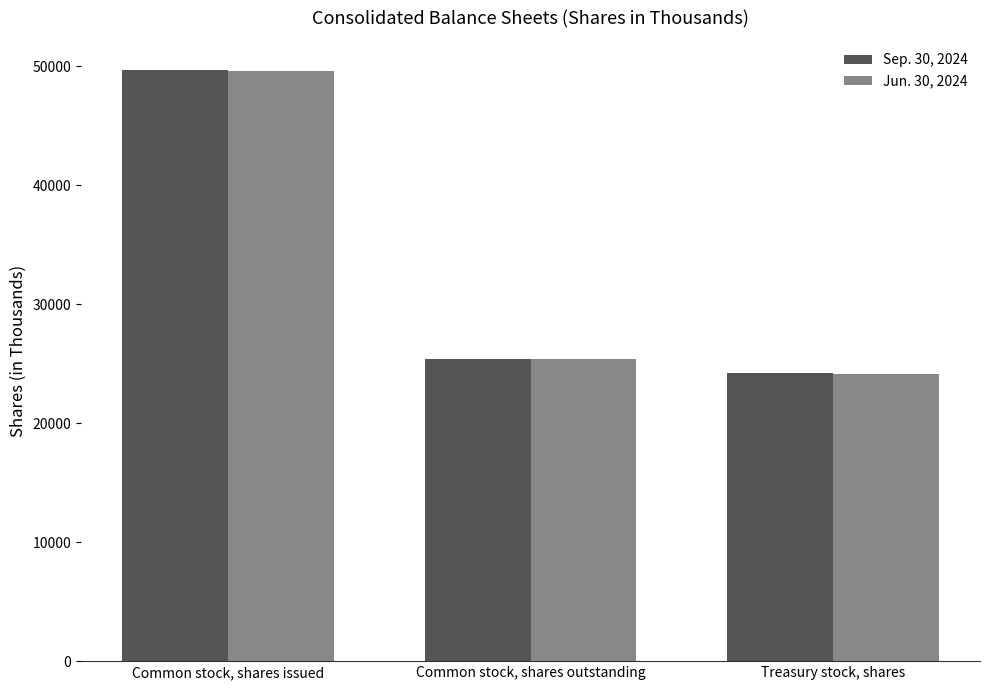

List the series in order of their peak value, highest first.

Sep. 30, 2024, Jun. 30, 2024